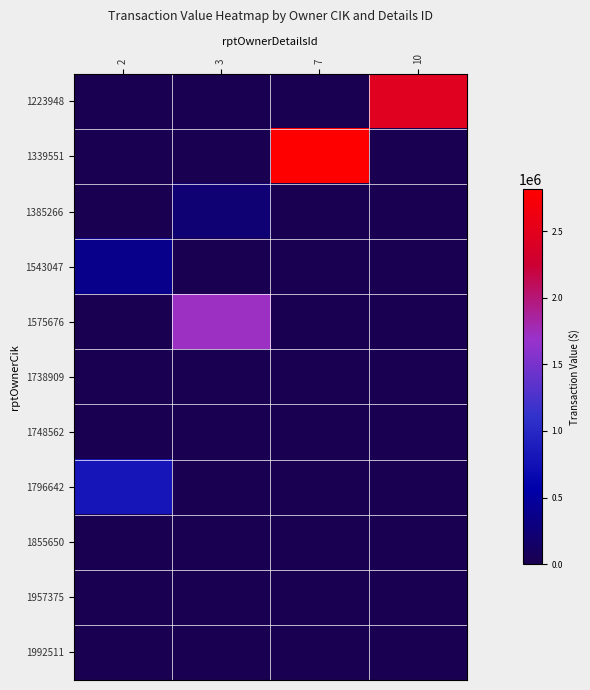

Count the number of categories in the chart.

4